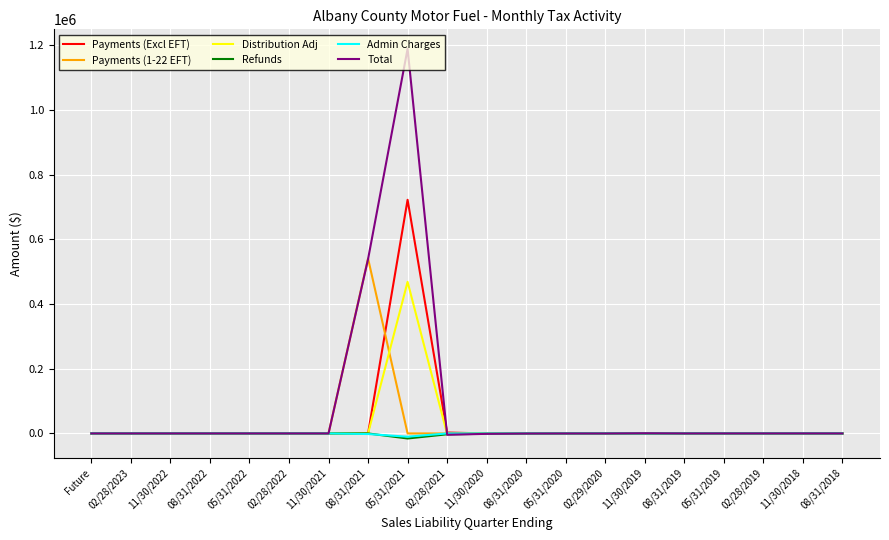

What is the average value of the Payments (Excl EFT) series?

36252.5